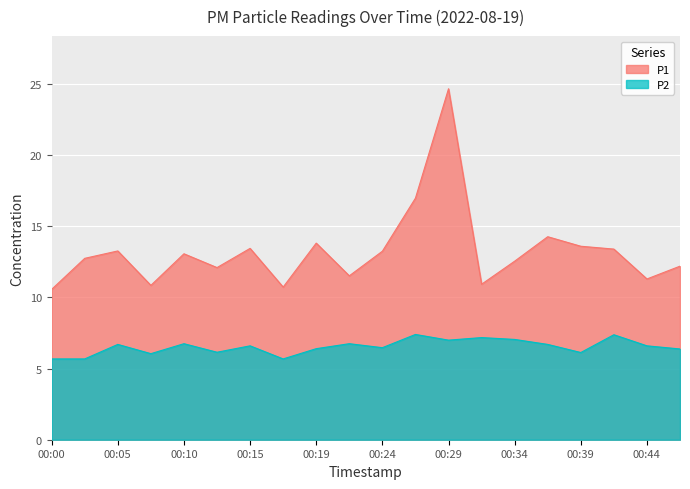

True or false: P2 has a value of 11.1 at 00:24.

False